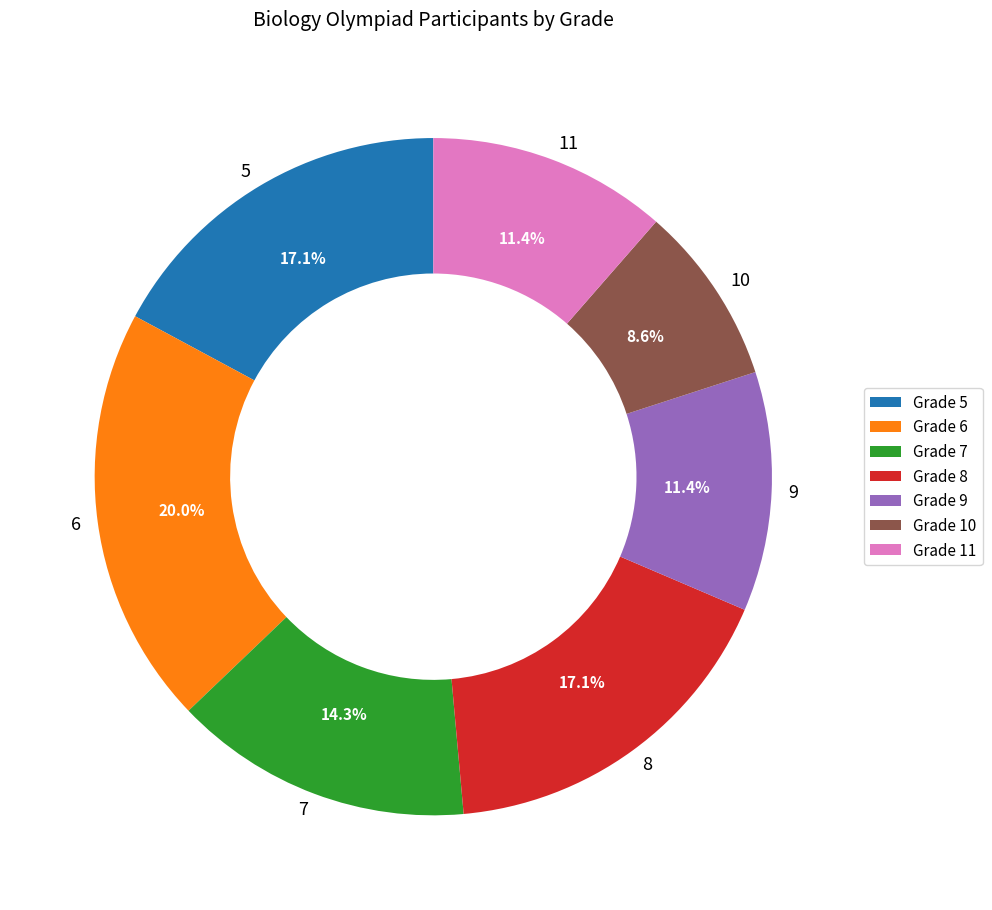

Combined, do 5 and 6 account for over 50%?

No